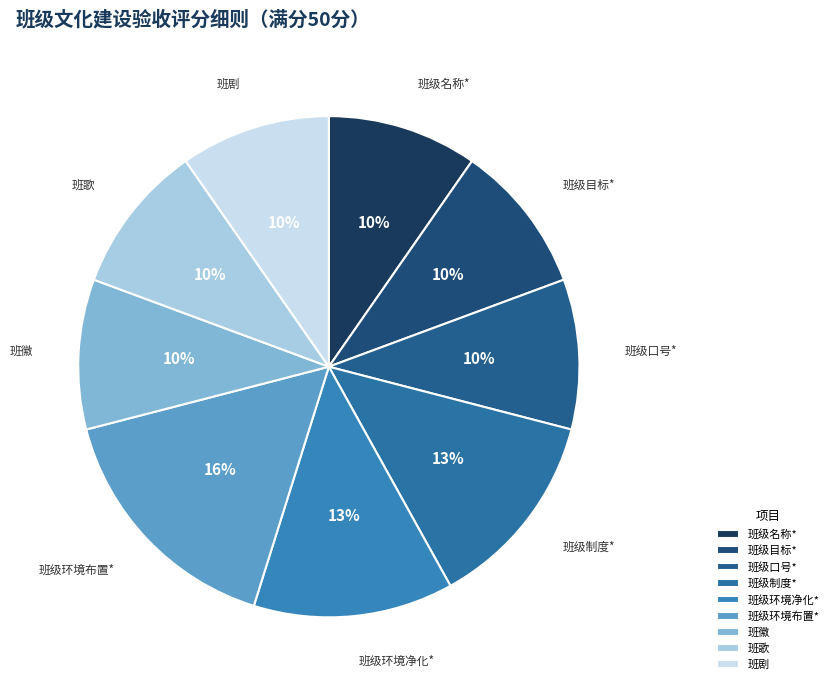

Count the number of slices in the pie.

9